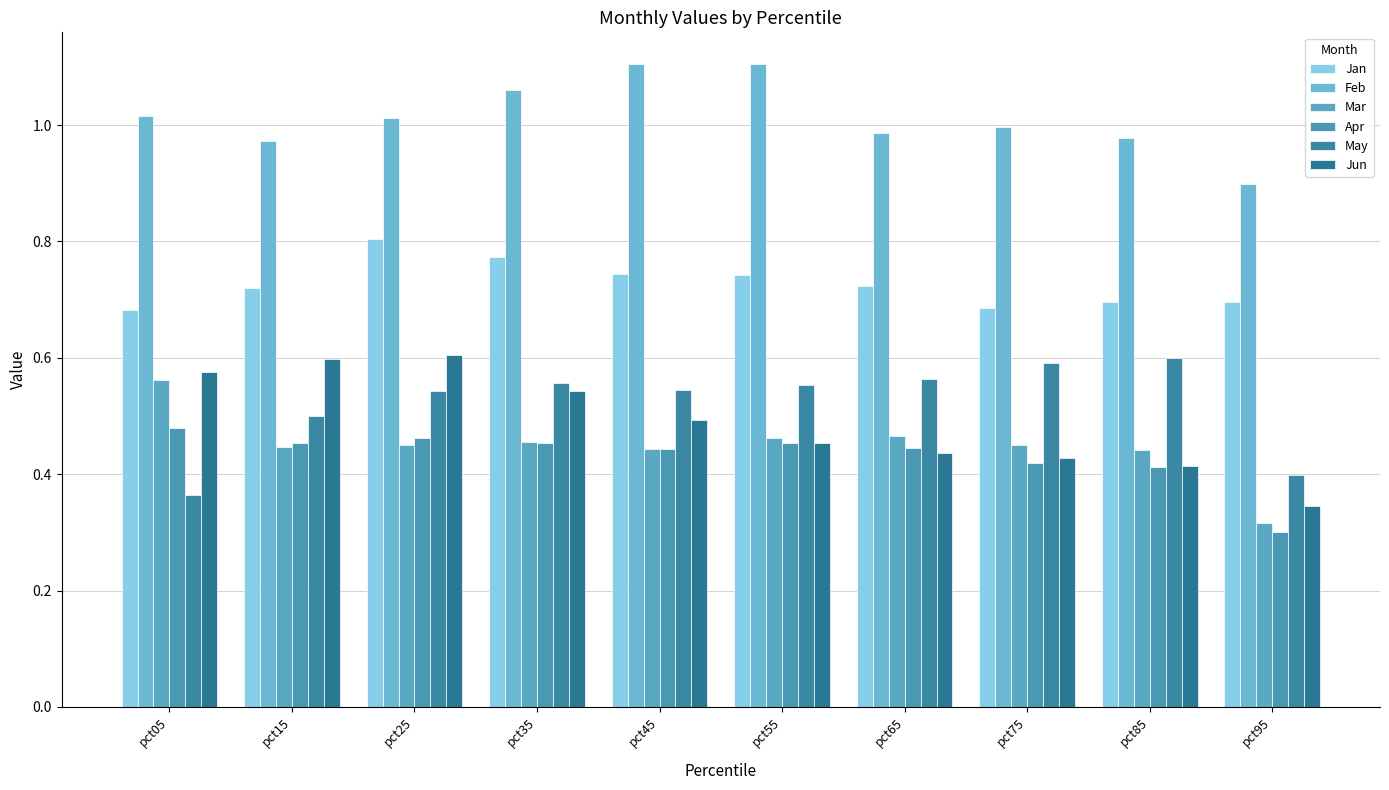

Between pct25 and pct65, which is larger?

pct25